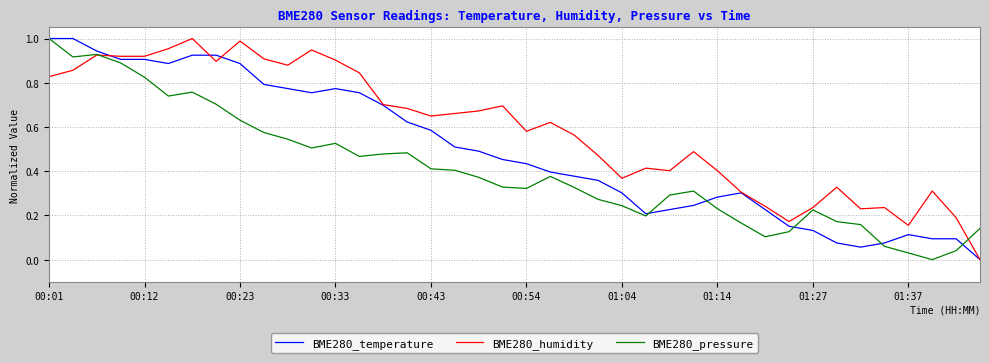

How many lines are shown in the chart?

3